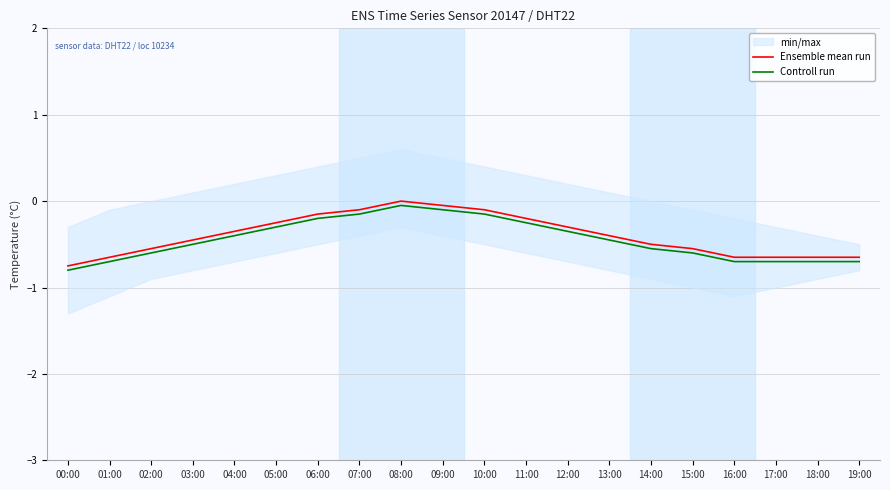

True or false: Controll run and Ensemble mean run intersect in this chart.

False